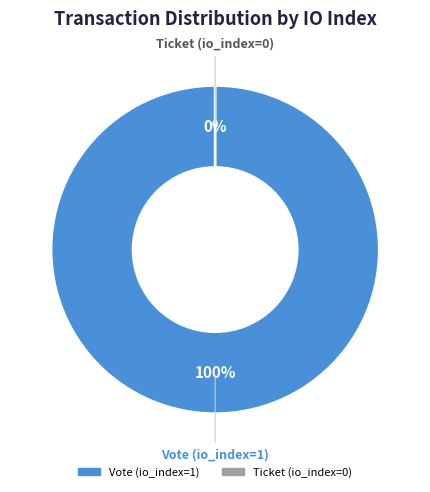

What is the smallest slice in the pie chart?

Ticket (io_index=0)